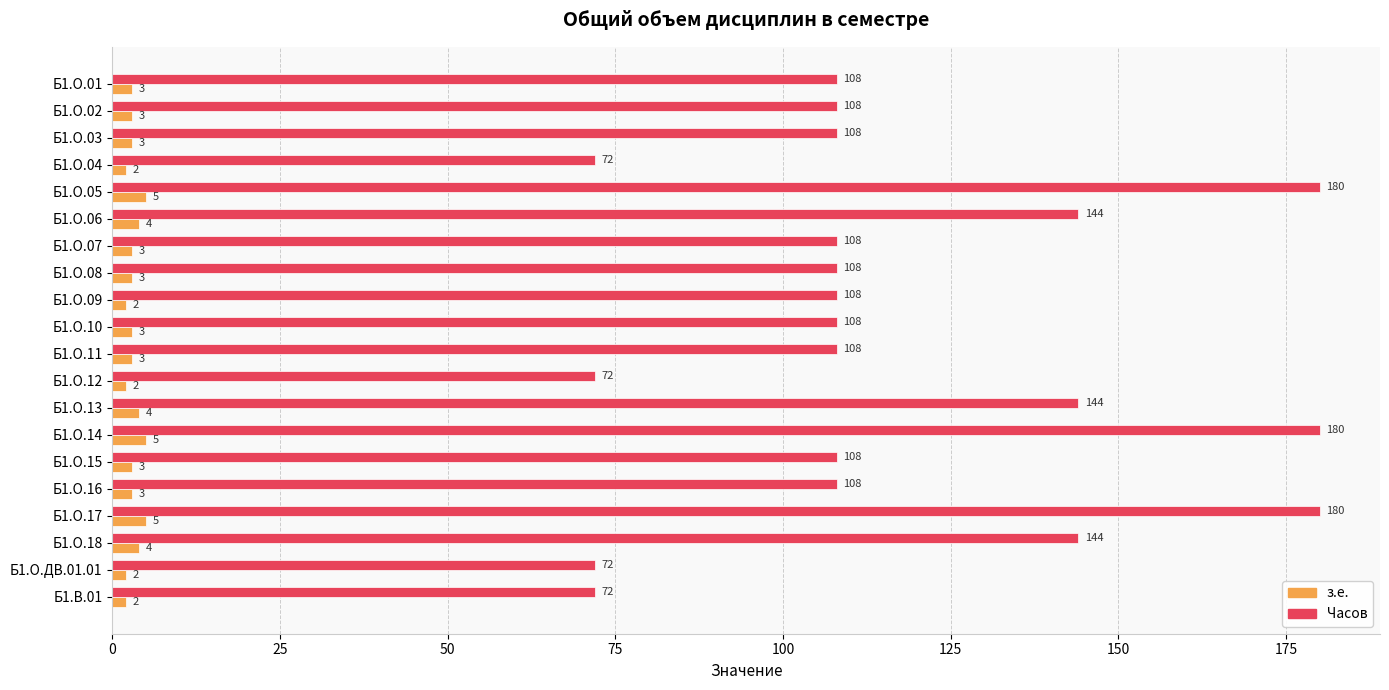

Rank the series by their maximum value, from highest to lowest.

Часов, з.е.